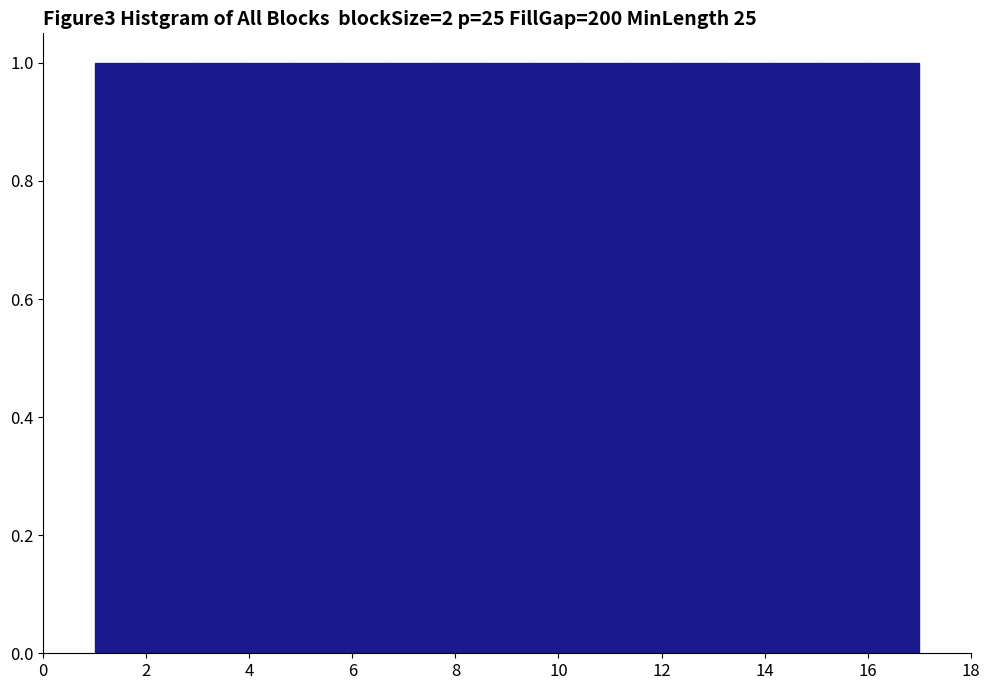

Reading left to right, transcribe this chart: for each bar, give the range it covers on the x-axis and its height. Neither the bar edges nor the heights are printed on the chart, so give them approximately, as read against the axes.

1.0 to 2.0: 1
2.0 to 2.8: 1
2.8 to 3.8: 1
3.8 to 4.8: 1
4.8 to 5.8: 1
5.8 to 6.6: 1
6.6 to 7.6: 1
7.6 to 8.6: 1
8.6 to 9.4: 1
9.4 to 10.4: 1
10.4 to 11.4: 1
11.4 to 12.2: 1
12.2 to 13.2: 1
13.2 to 14.2: 1
14.2 to 15.2: 1
15.2 to 16.0: 1
16.0 to 17.0: 1